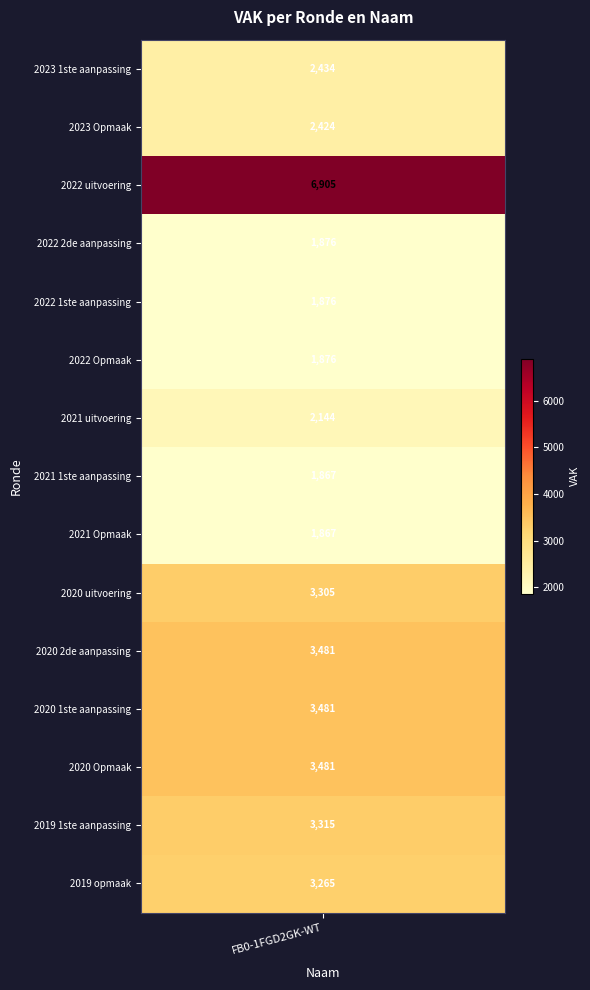

The value at 2020 Opmaak is 4744. True or false?

False